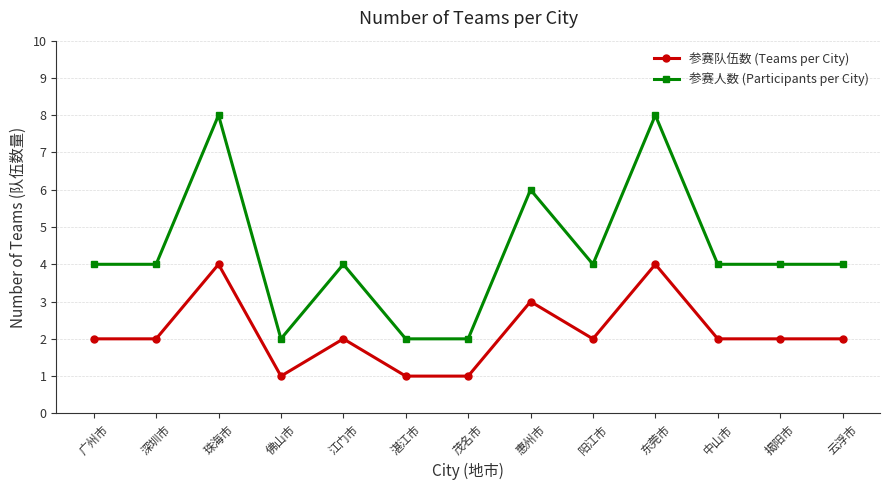

In 参赛人数 (Participants per City), how many points are higher than both neighbors (excluding endpoints)?

4